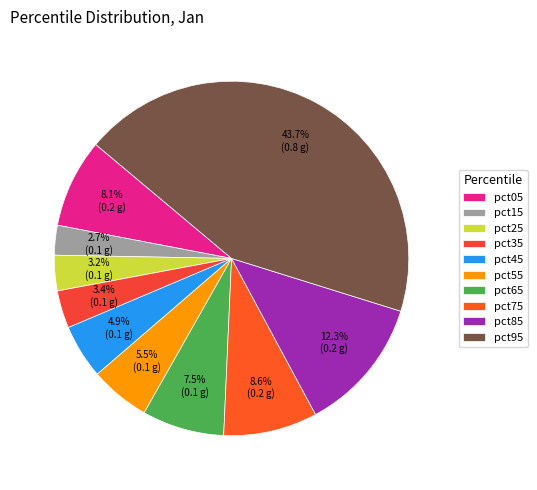

Does any single category account for the majority?

No